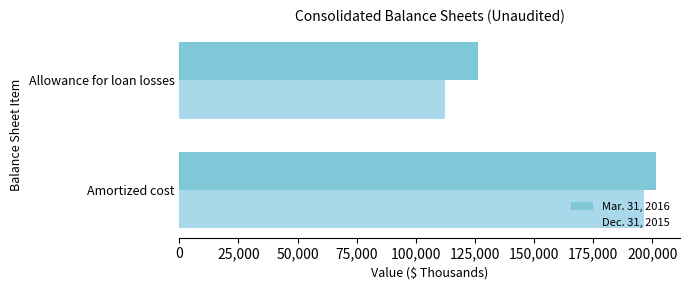

True or false: Dec. 31, 2015 has a value of 196402 at Amortized cost.

True